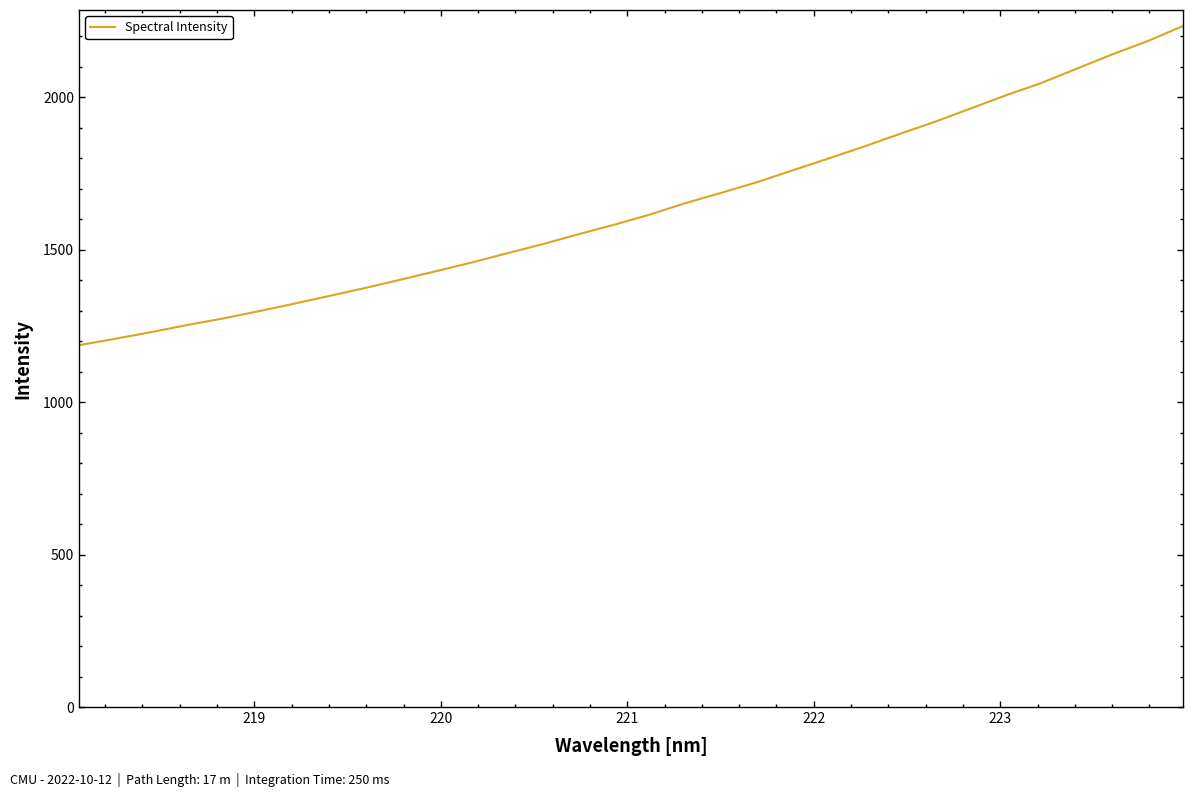

What is the maximum value shown in the chart?

2233.2